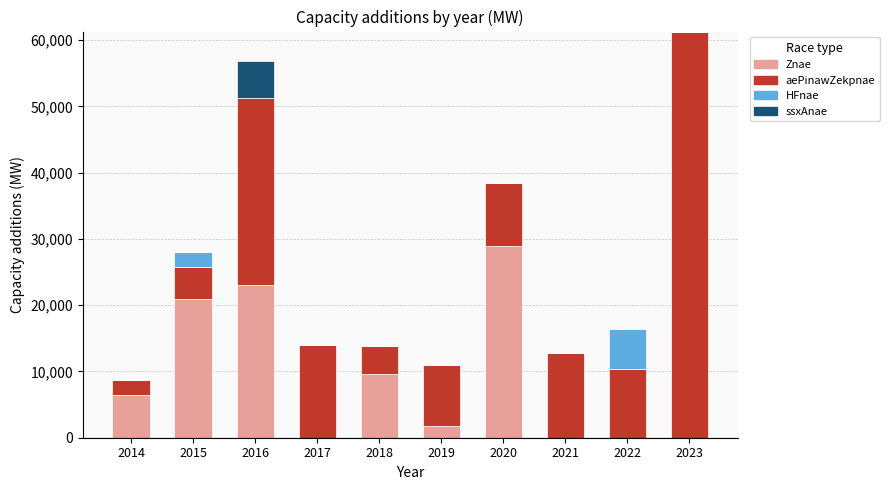

How many distinct data groups are displayed?

4